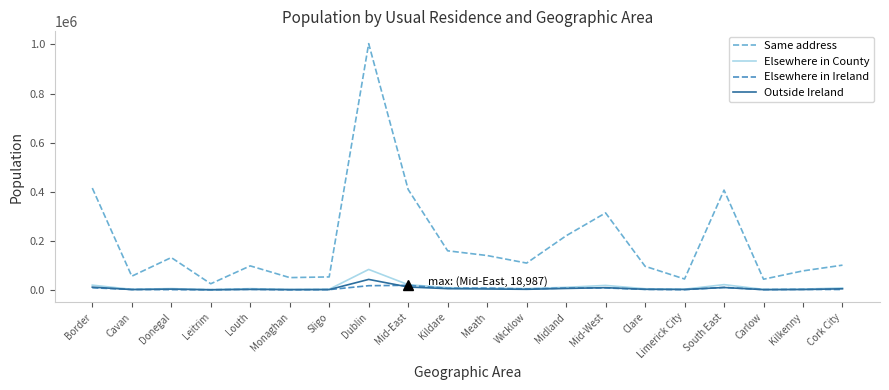

True or false: Same address and Outside Ireland cross at least once.

False